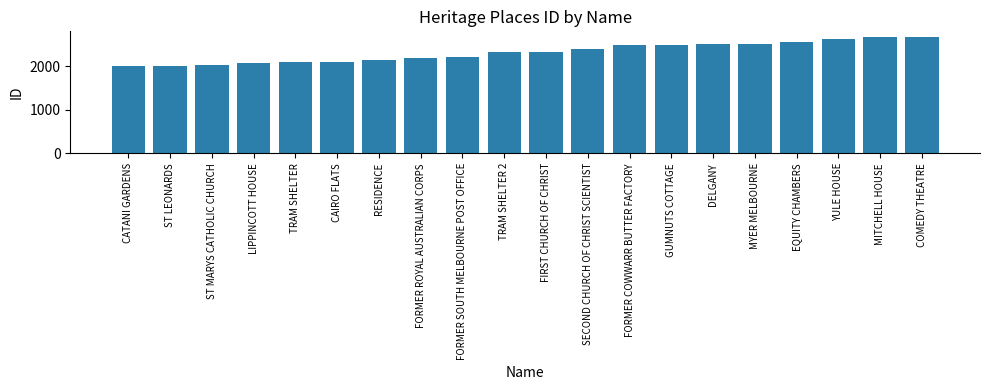

What is the sum of all values?

46369